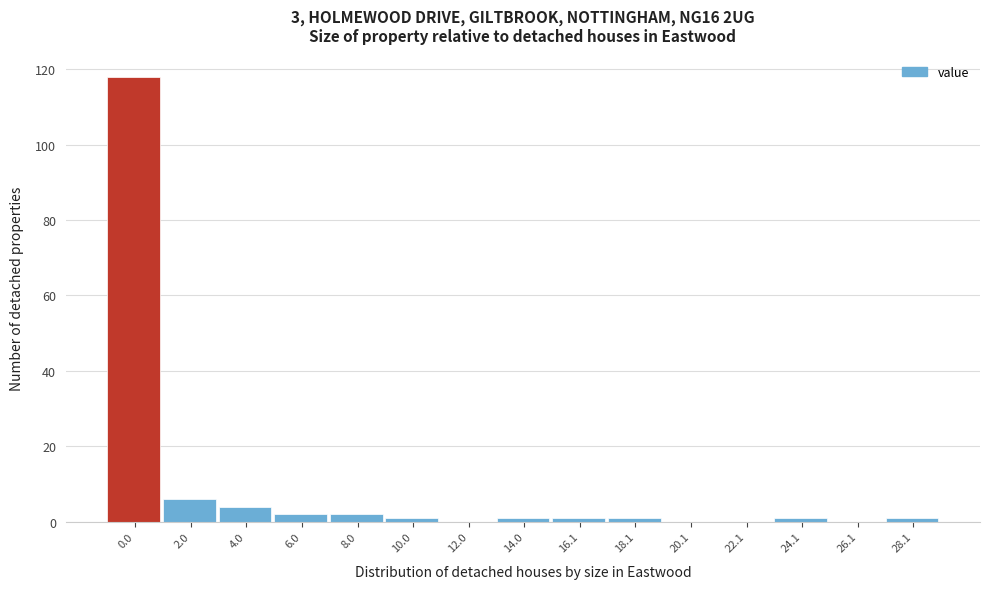

Reading left to right, what are all the values shown in this chart?

0.0=118	2.0=6	4.0=4	6.0=2	8.0=2	10.0=1	12.0=0	14.0=1	16.1=1	18.1=1	20.1=0	22.1=0	24.1=1	26.1=0	28.1=1